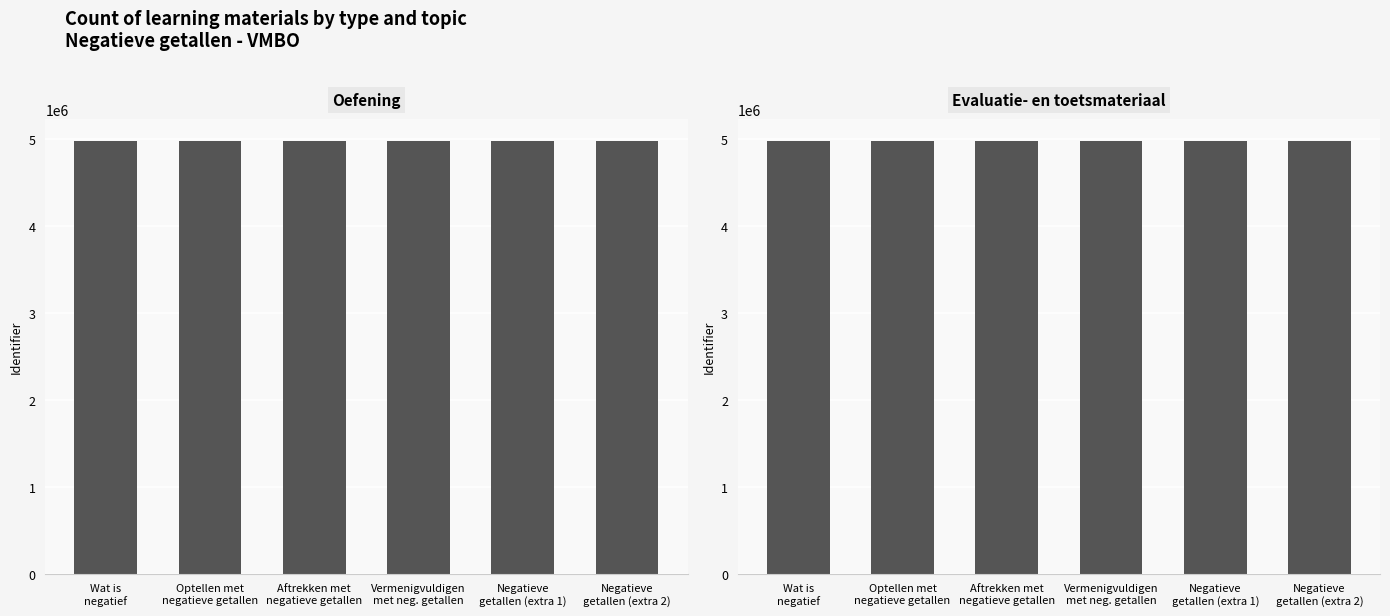

Reading left to right, extract all data points from this chart.

oefening: 4982064	4982078	4982085	4982092	4982115	4982118
evaluatie- en toetsmateriaal: 4982067	4982081	4982088	4982095	4982111	4982113